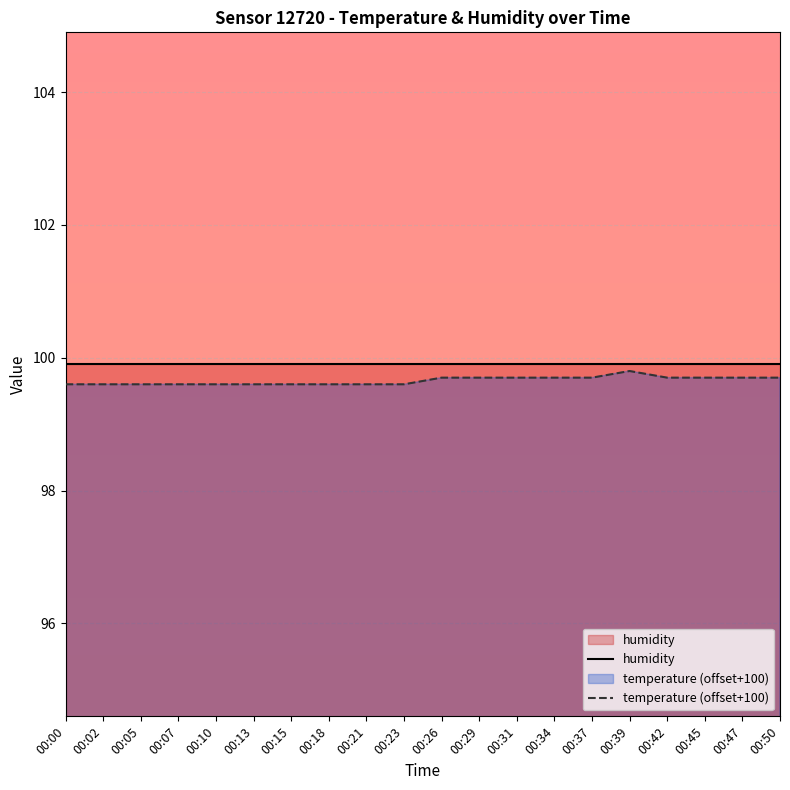

What is the spread (max minus min) of values at 00:47?

0.2